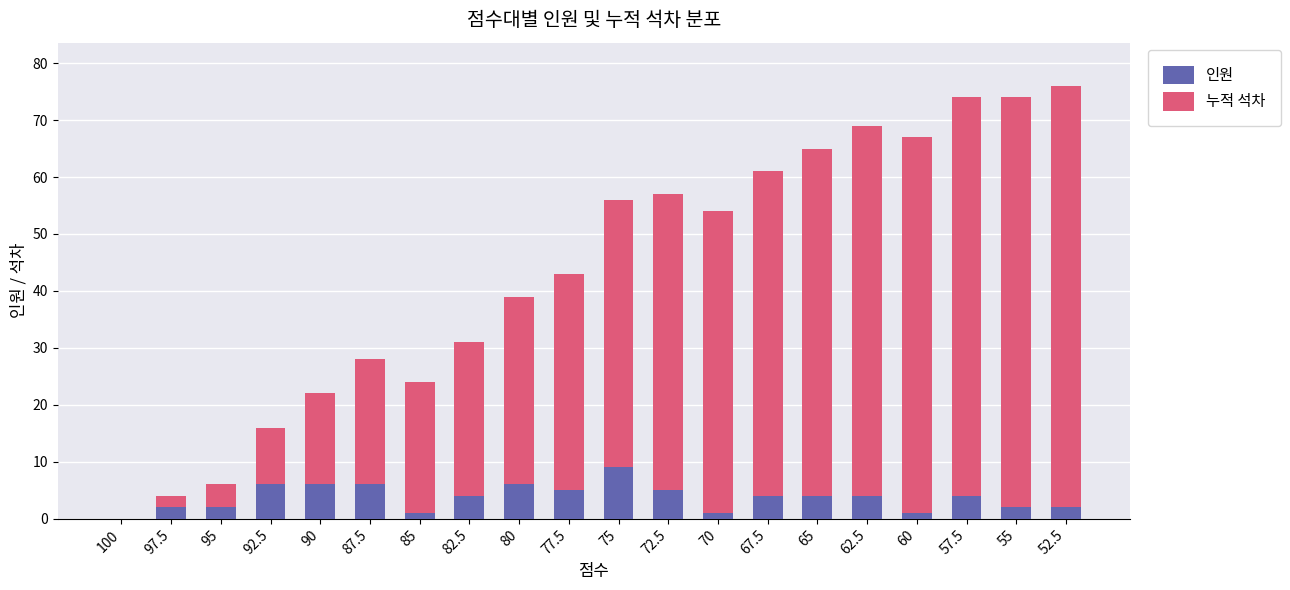

How many data points does each series have?

20